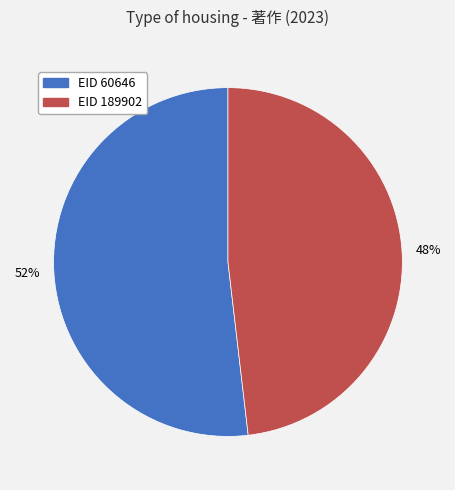

Is there any slice that represents more than half of the pie?

Yes